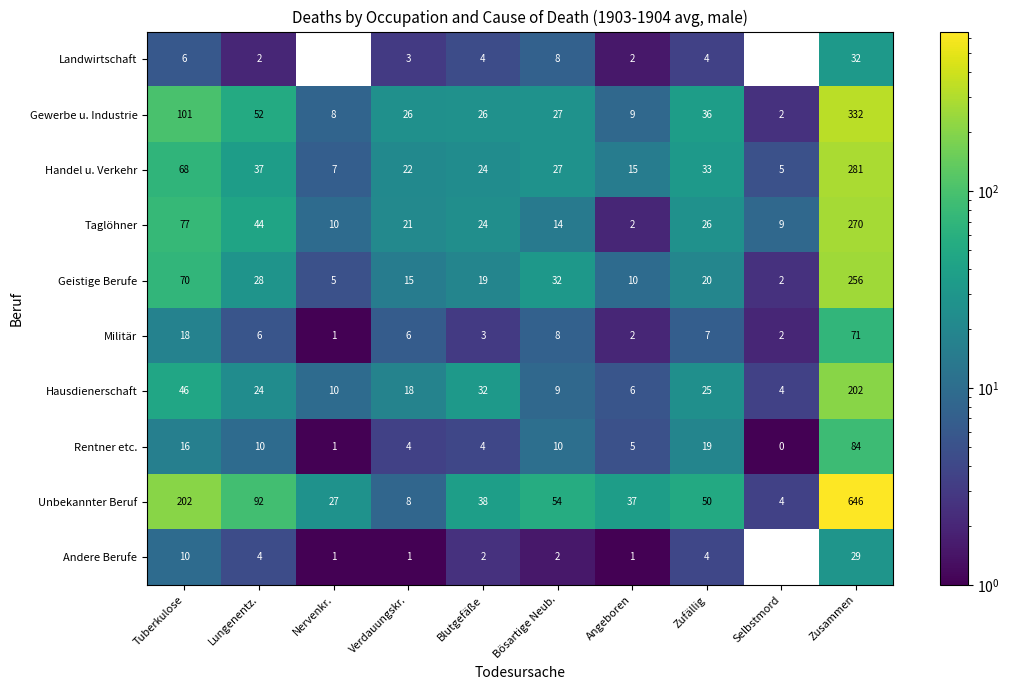

Between Verdauungskr. and Zusammen, which is larger?

Zusammen